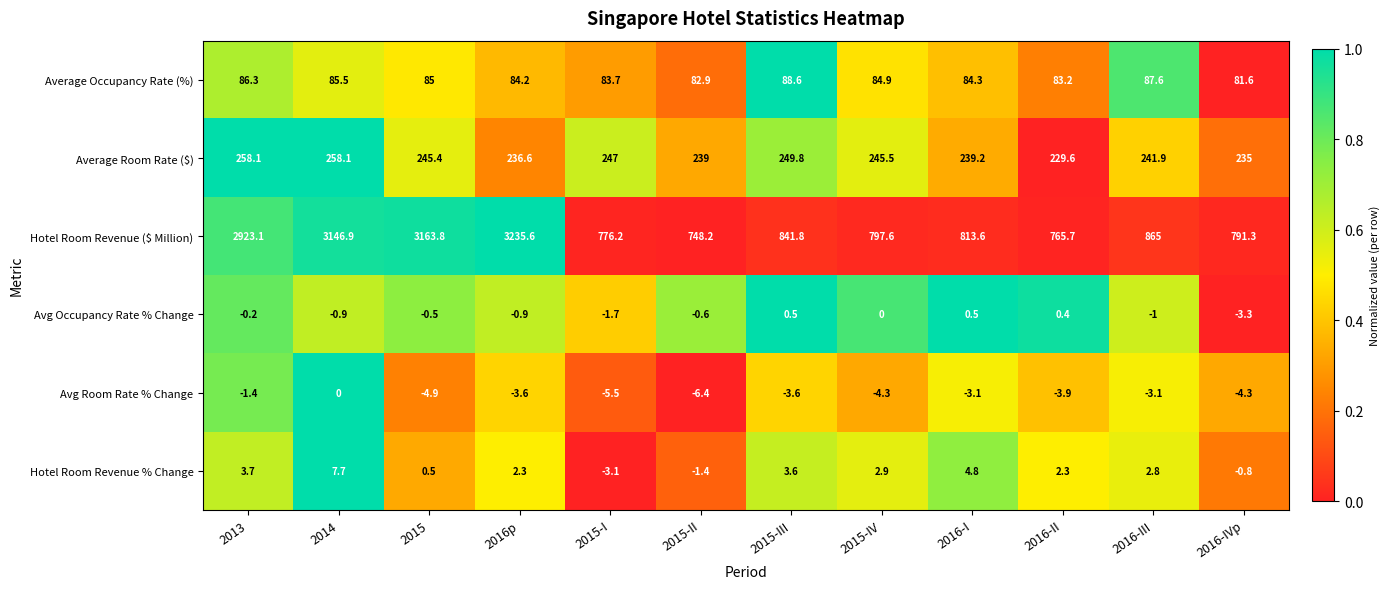

Rank the categories by Average Occupancy Rate (%) value from lowest to highest.

2016-IVp, 2015-II, 2016-II, 2015-I, 2016p, 2016-I, 2015-IV, 2015, 2014, 2013, 2016-III, 2015-III